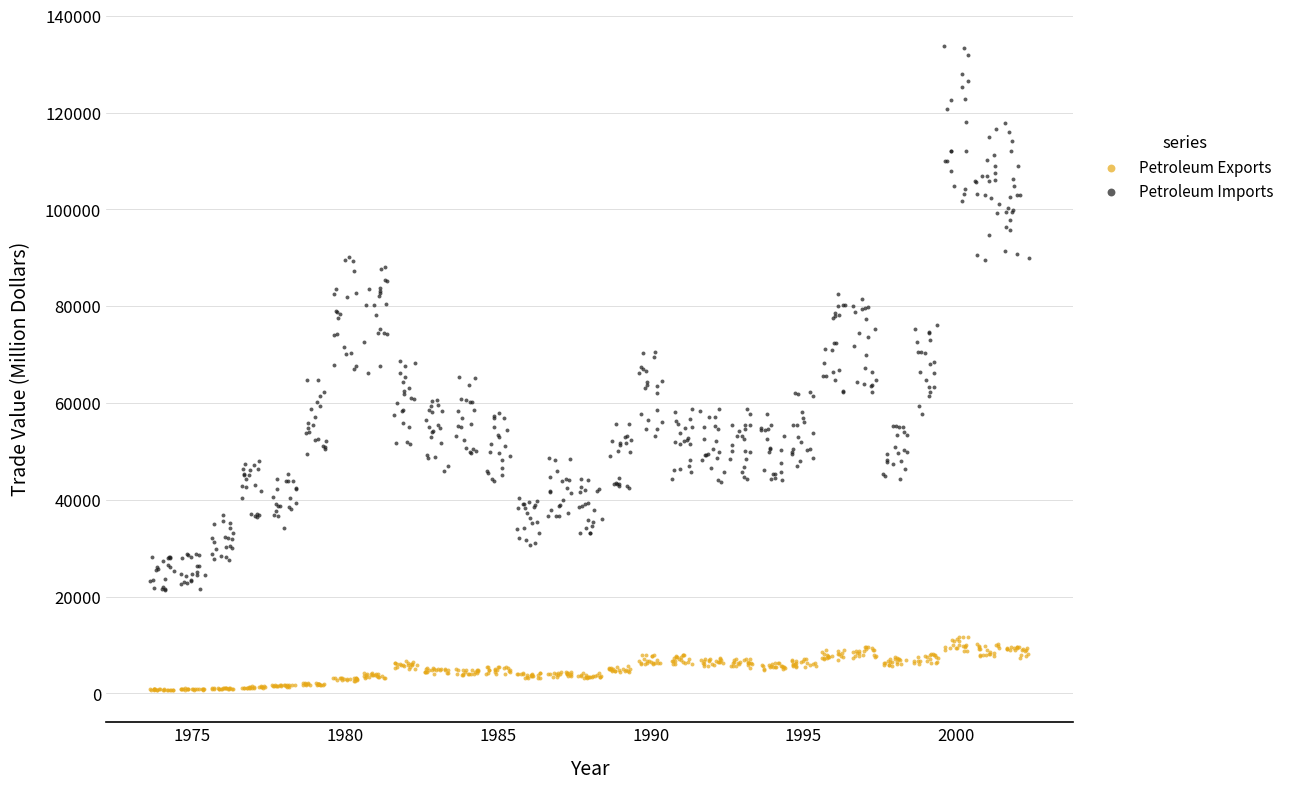

What are all the series names shown in the legend?

Petroleum Exports, Petroleum Imports